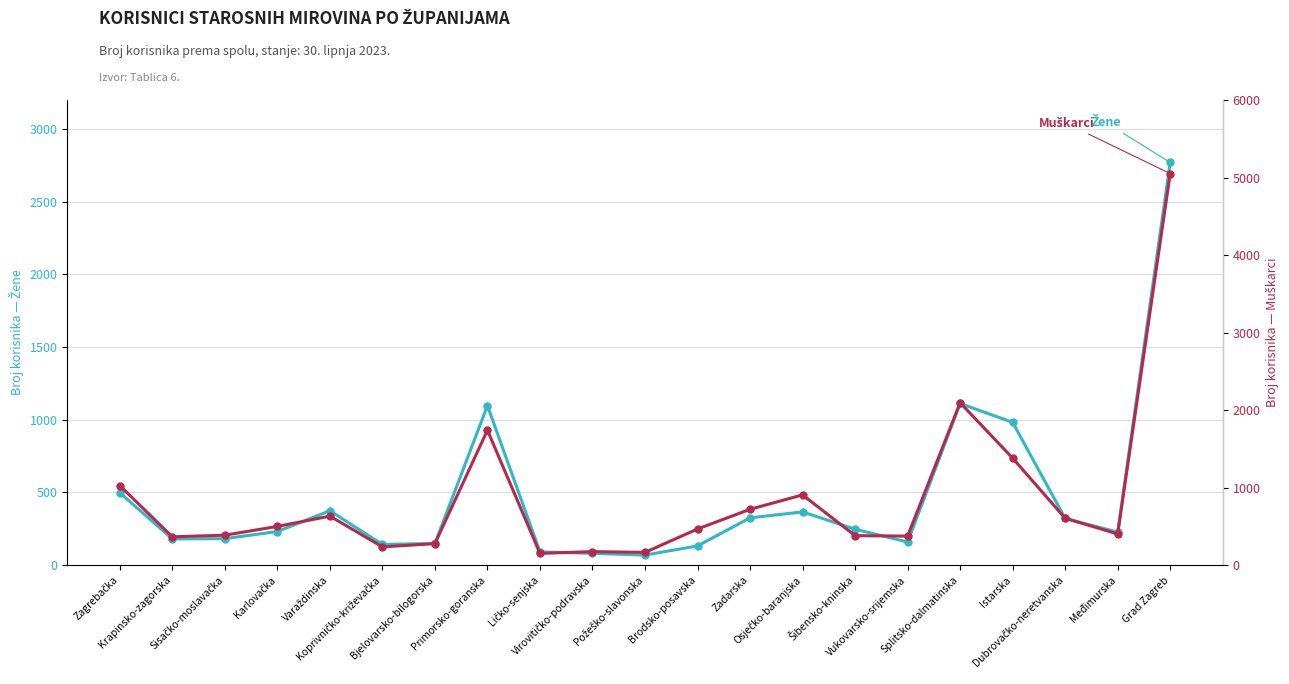

What are all the series names shown in the legend?

Žene, Muškarci